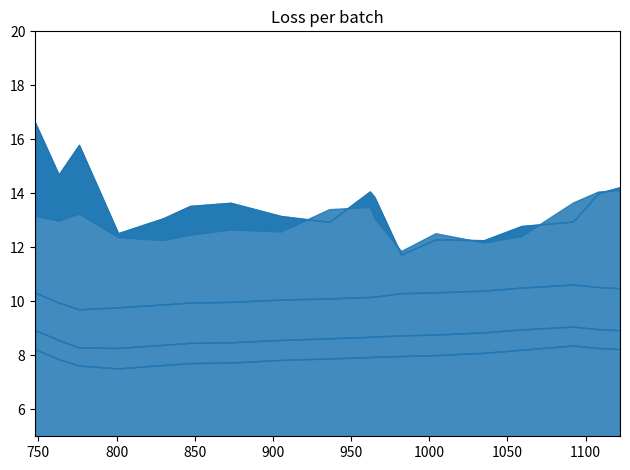

Does the chart display data point markers on the line(s)?

No